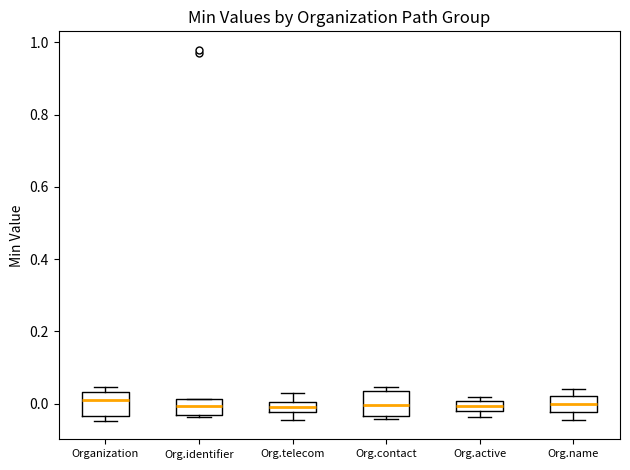

Where is the lower edge of the box for Org.active on the y-axis? The values are not printed on the chart, so give them approximately, as read against the axis.

-0.02